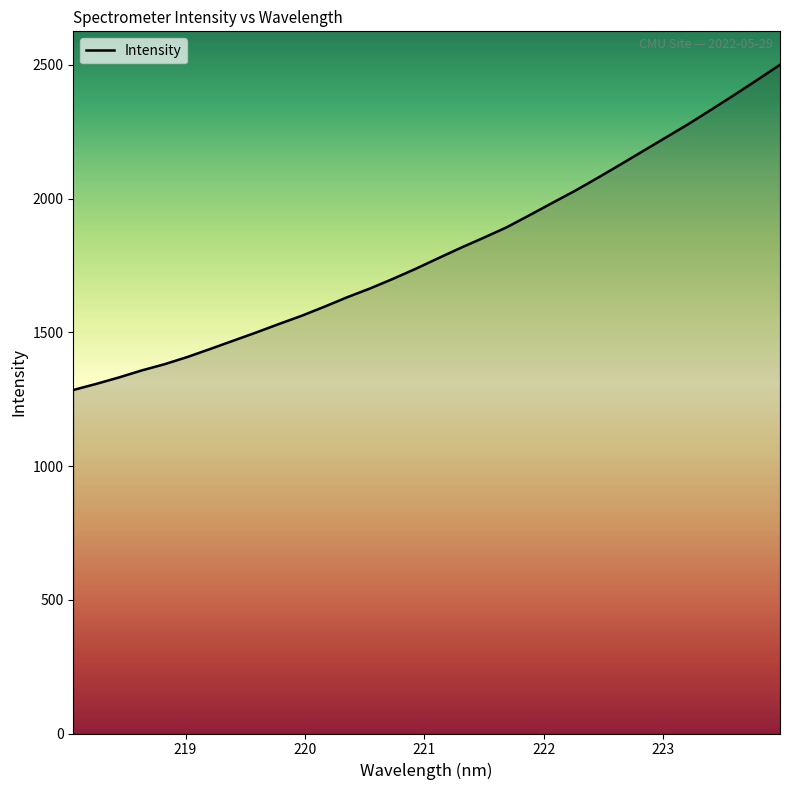

What is the smallest value displayed?

1284.5